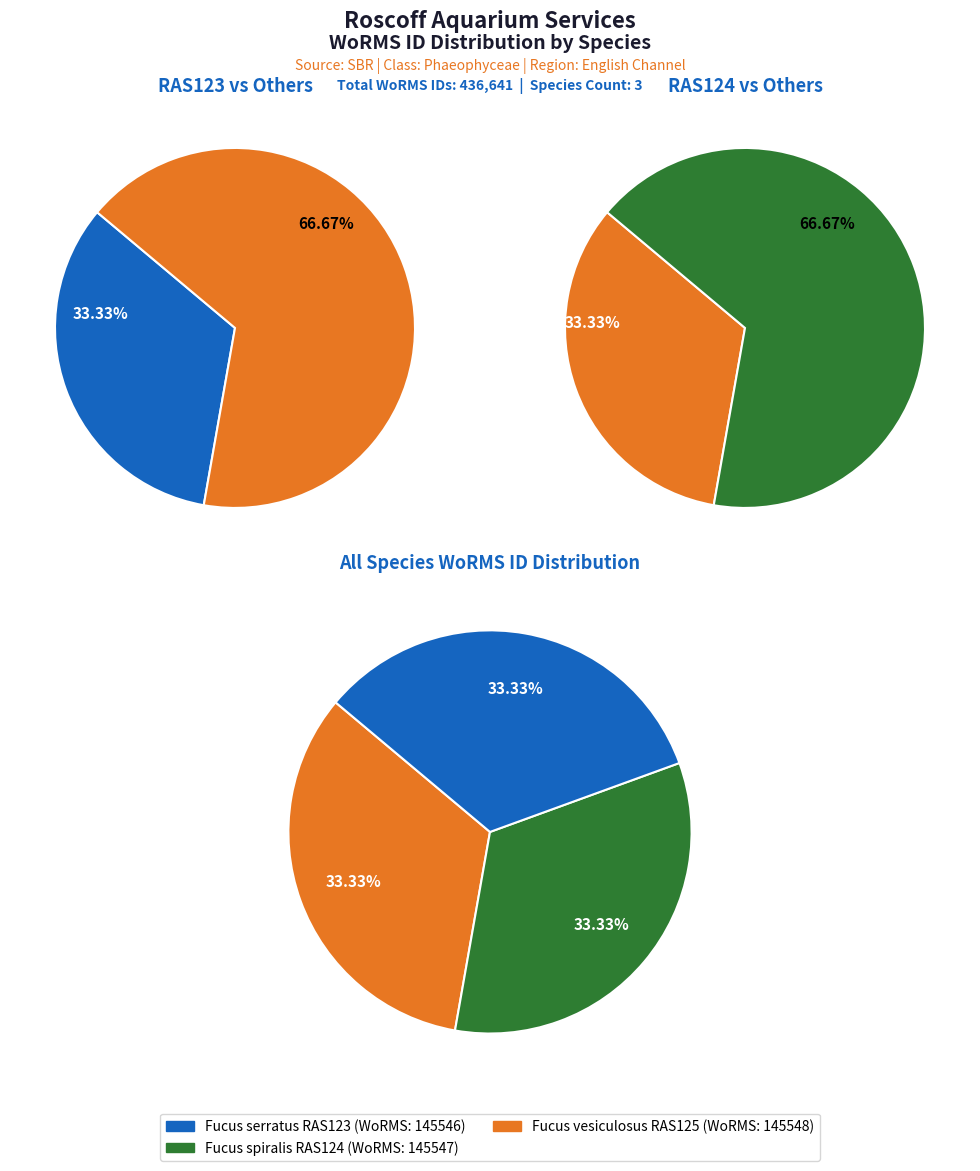

What is the ratio of the value at Fucus spiralis (RAS124) to the value at Fucus serratus (RAS123)?

1.0